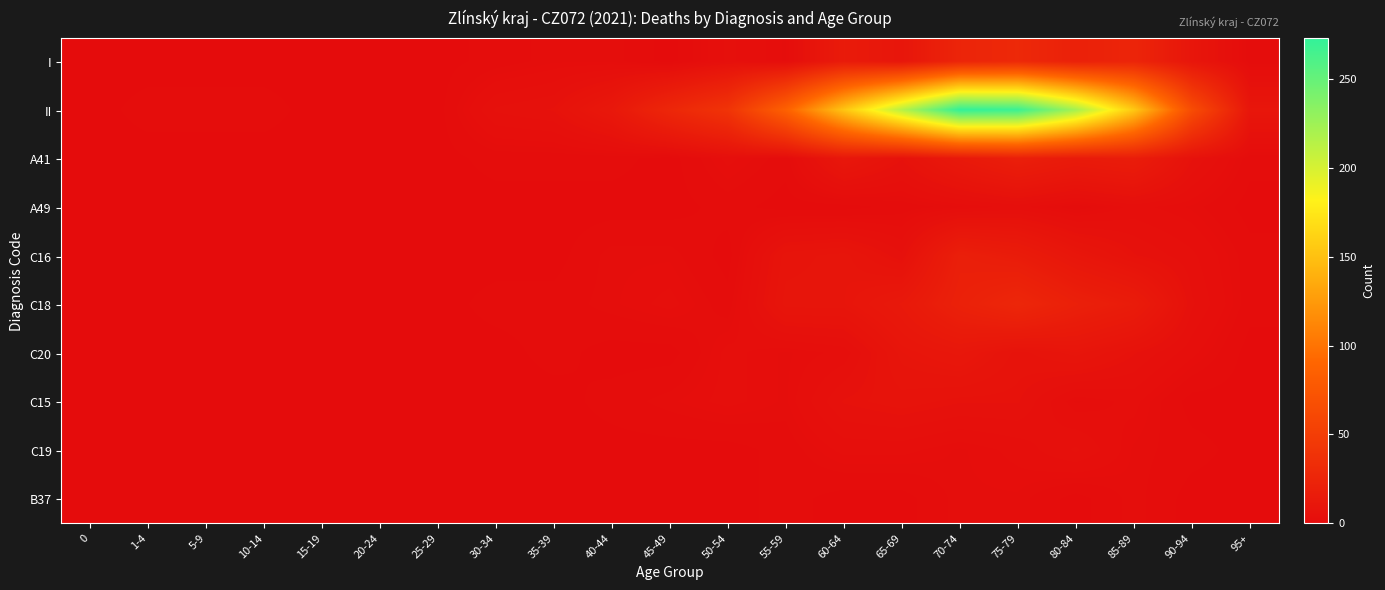

Which has a higher value, 90-94 or 20-24?

90-94